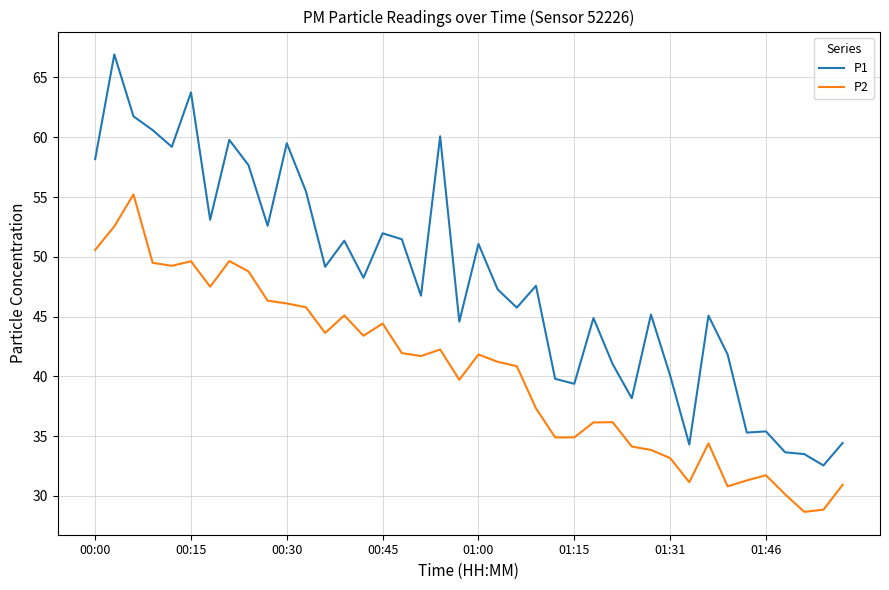

Rank the series by their maximum value, from lowest to highest.

P2, P1